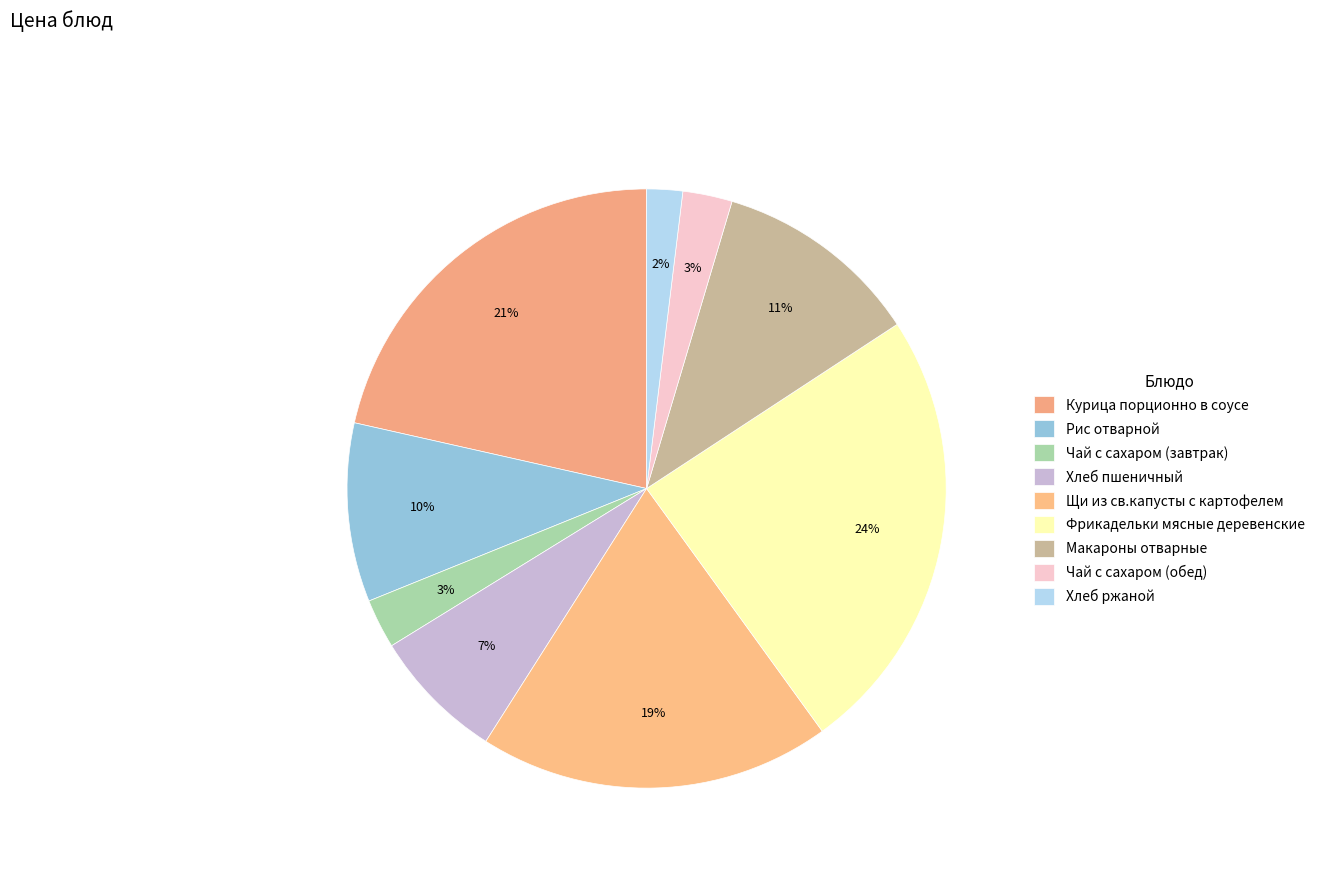

Is it true that Хлеб пшеничный is 14% of the pie?

False